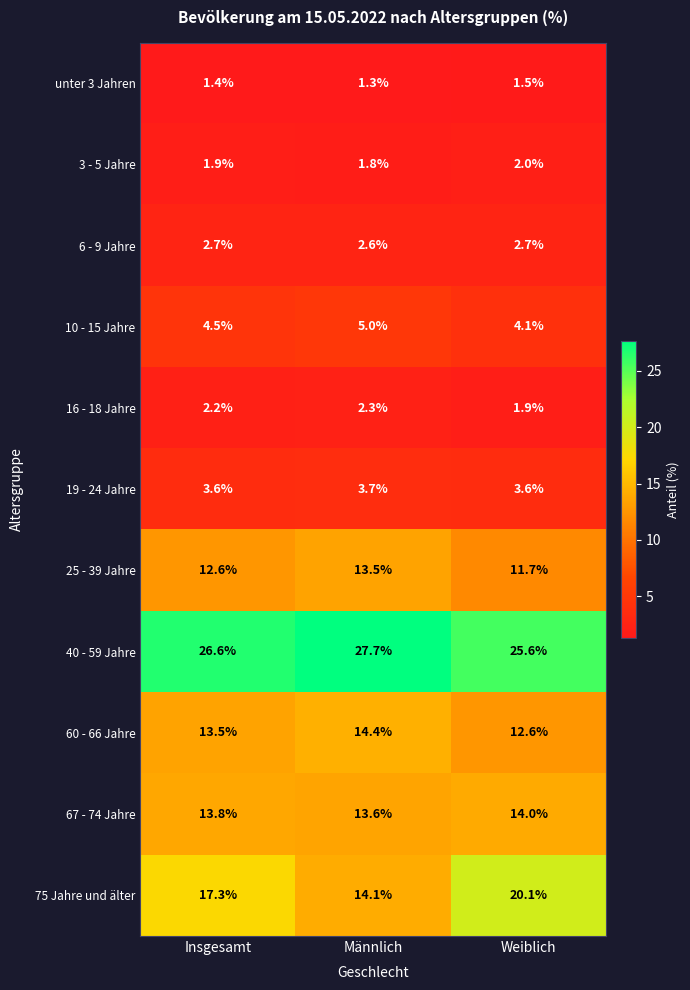

How many 10 - 15 Jahre values are between 4 and 5?

3